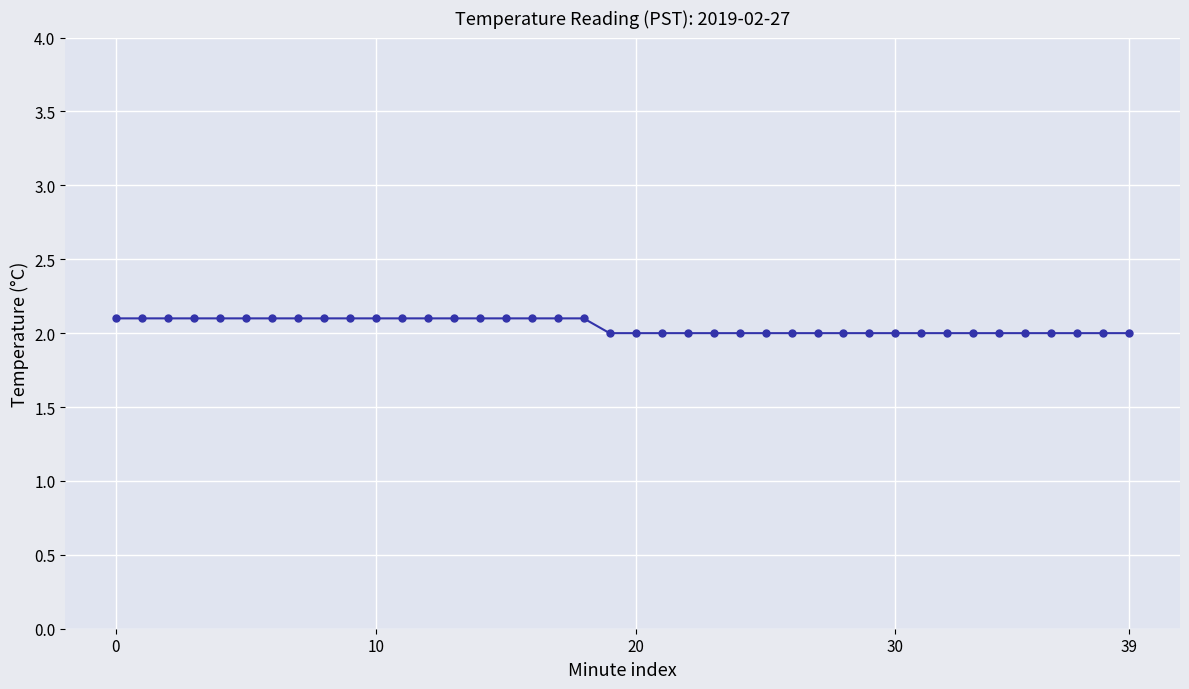

How many distinct data groups are displayed?

1